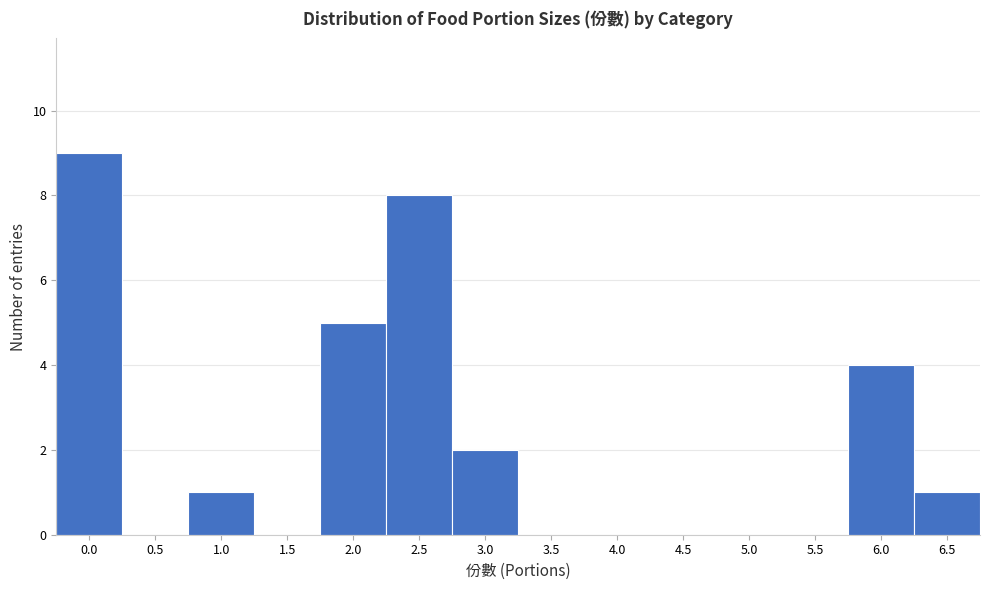

Reading right to left, extract all data points from this chart.

6.5=1	6.0=4	5.5=0	5.0=0	4.5=0	4.0=0	3.5=0	3.0=2	2.5=8	2.0=5	1.5=0	1.0=1	0.5=0	0.0=9